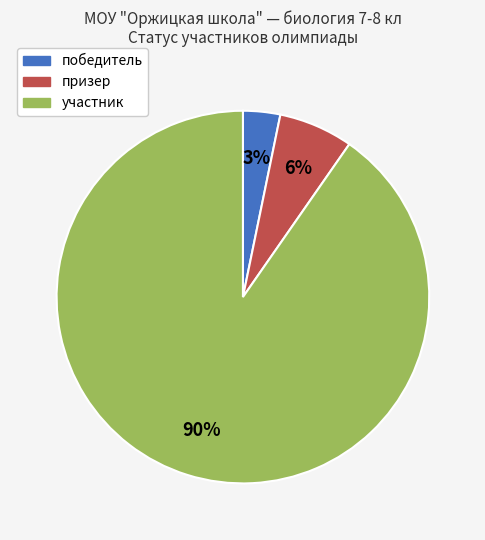

Does any single category account for the majority?

Yes